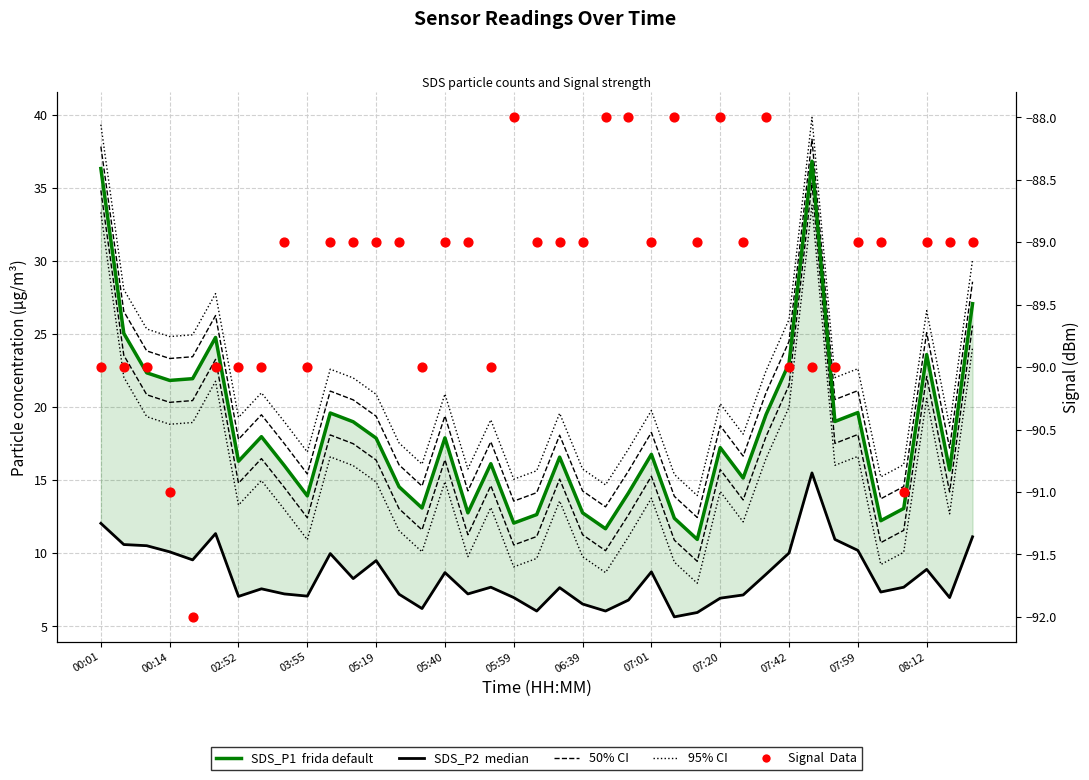

At which category is the sum across all series the highest?

31